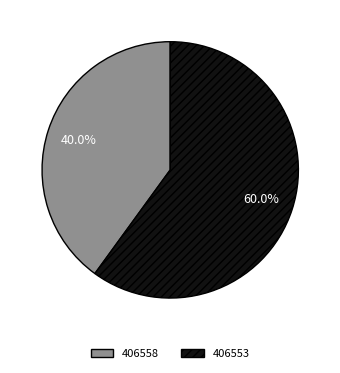

Which has a higher value, 406558 or 406553?

406553